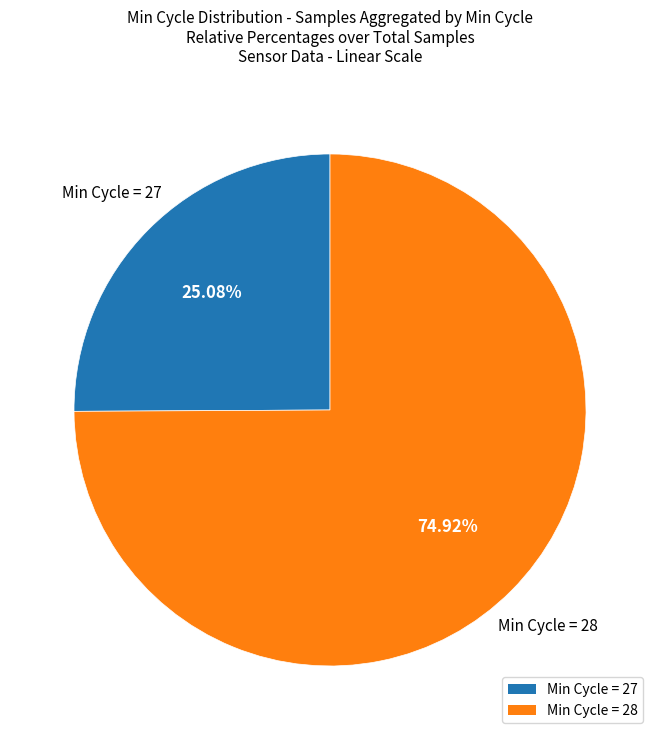

Between Min Cycle = 27 and Min Cycle = 28, which is larger?

Min Cycle = 28